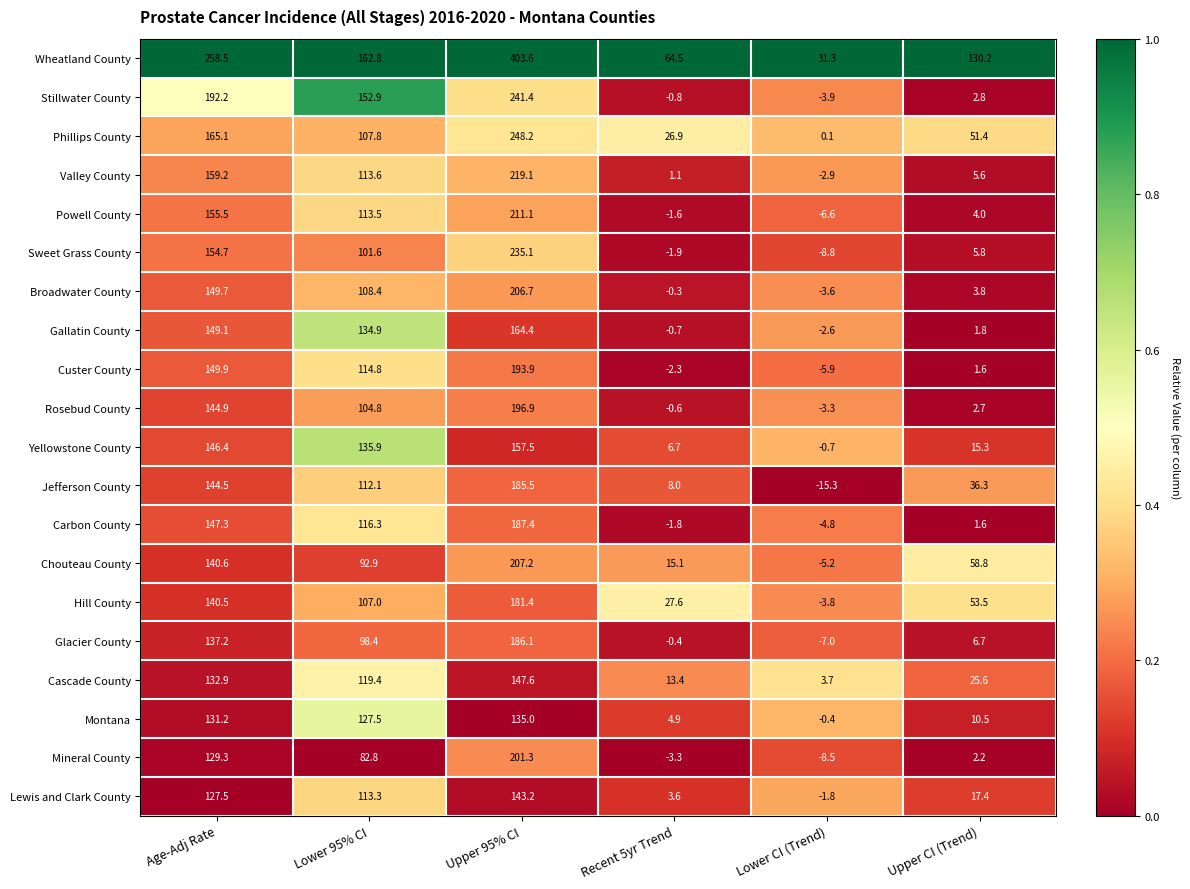

Which series has the largest total across all categories?

Wheatland County